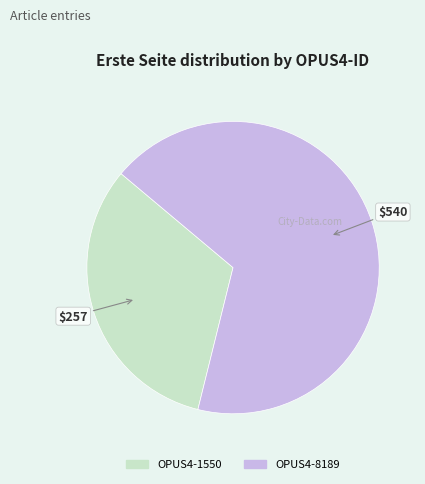

Rank the categories by value from highest to lowest.

OPUS4-8189, OPUS4-1550